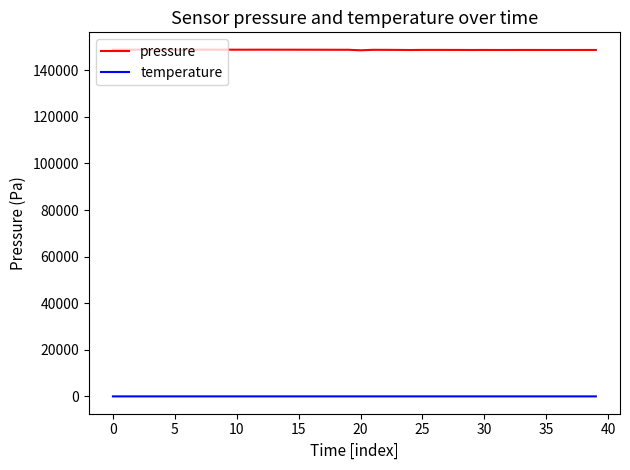

Does the chart have visible grid lines?

No